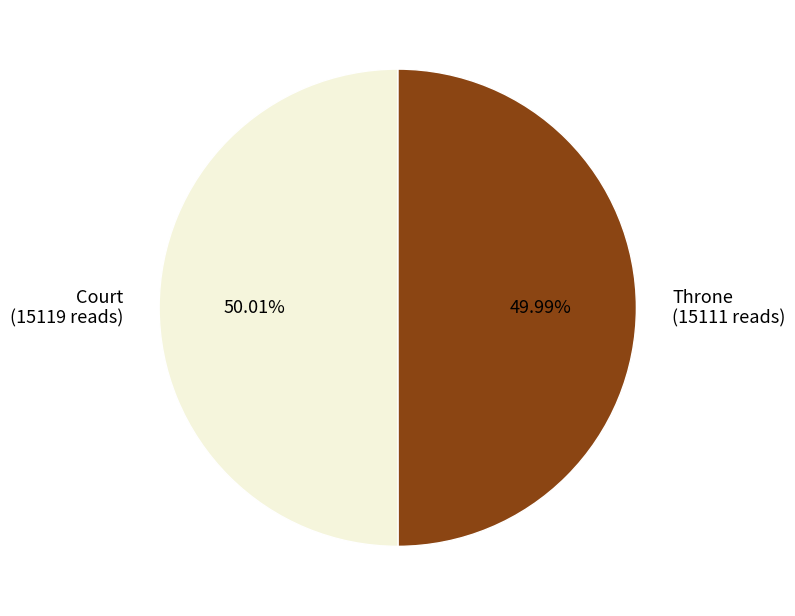

Count the number of slices in the pie.

2